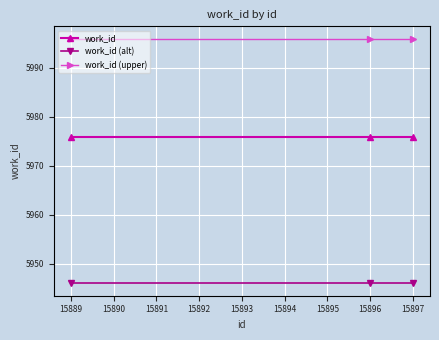

Is it true that work_id (alt) equals 5946 at 15896?

True